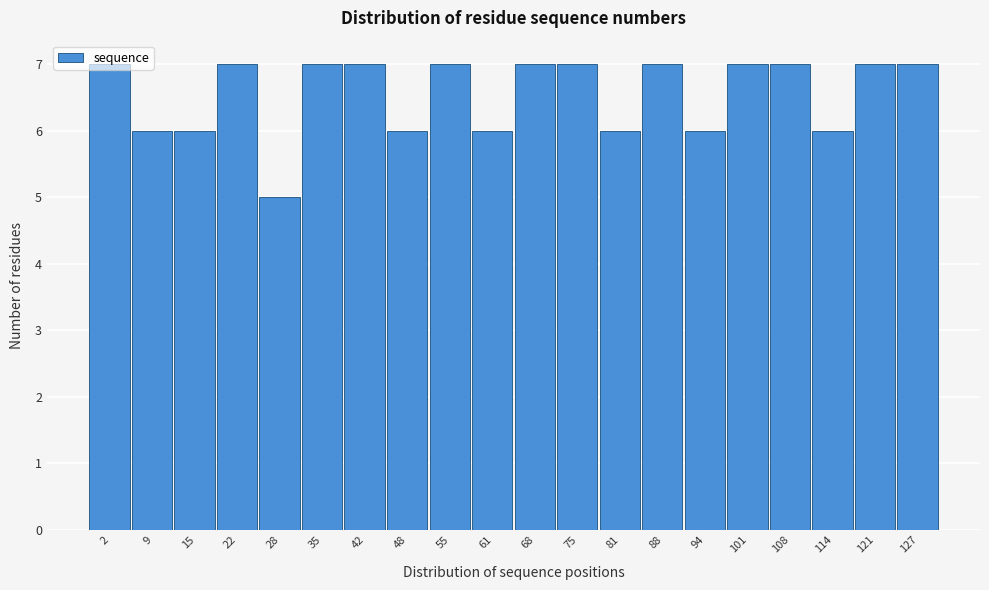

Between 48 and 68, which is larger?

68